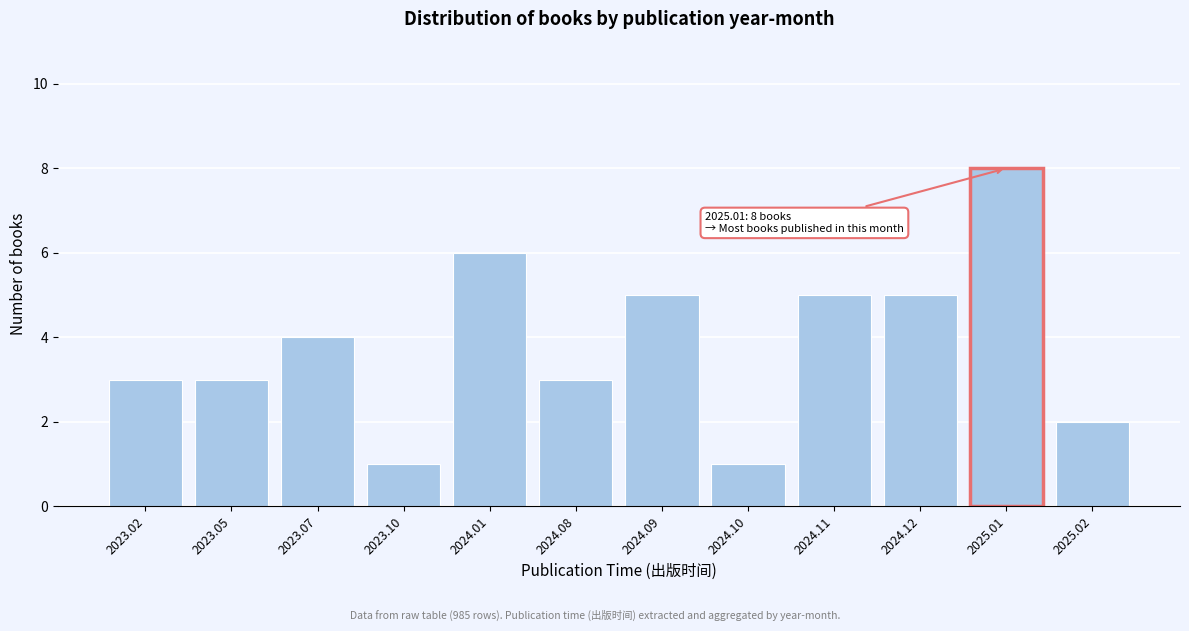

Reading left to right, list all the values displayed in this chart.

2023.02=3	2023.05=3	2023.07=4	2023.10=1	2024.01=6	2024.08=3	2024.09=5	2024.10=1	2024.11=5	2024.12=5	2025.01=8	2025.02=2